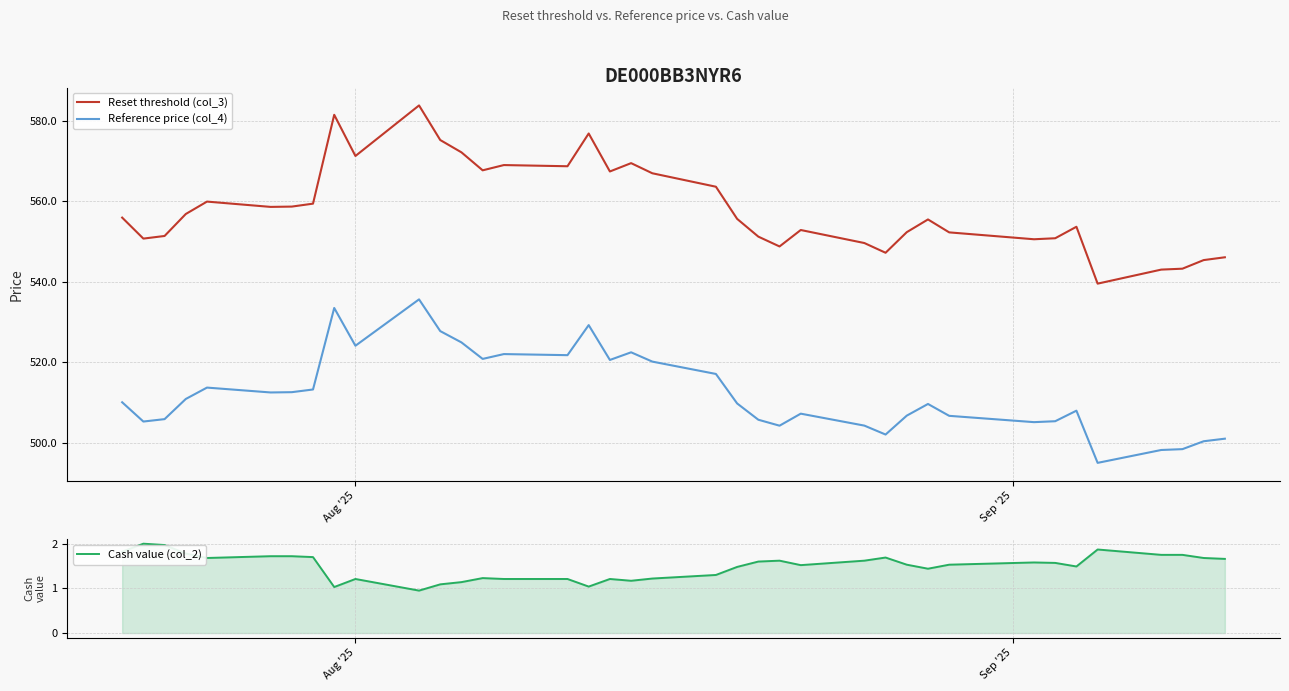

Which series has the largest range (max minus min)?

Reset threshold (col_3)